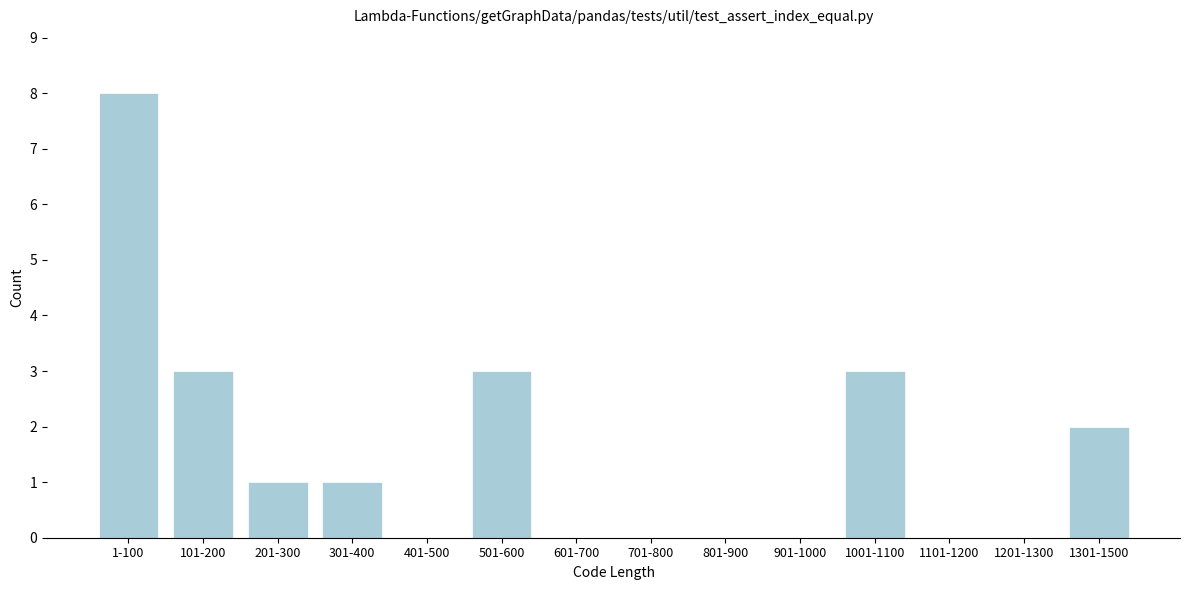

Reading left to right, extract all data points from this chart.

1-100=8	101-200=3	201-300=1	301-400=1	401-500=0	501-600=3	601-700=0	701-800=0	801-900=0	901-1000=0	1001-1100=3	1101-1200=0	1201-1300=0	1301-1500=2